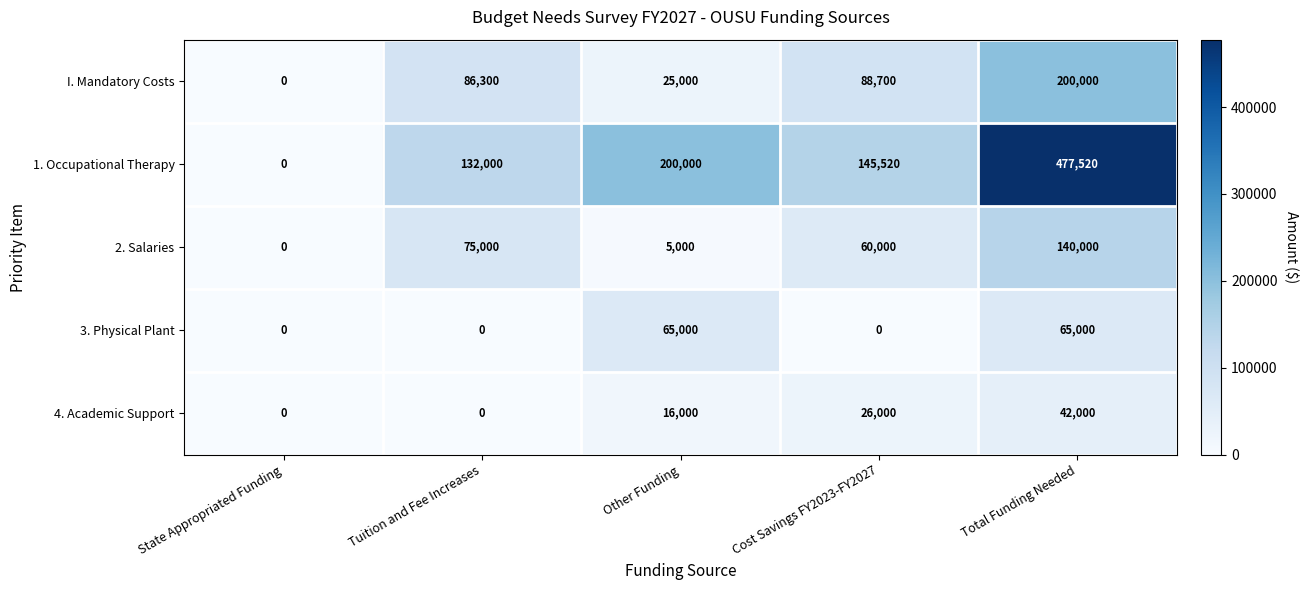

Reading left to right, list all the values displayed in this chart.

I. Mandatory Costs: State Appropriated Funding=0	Tuition and Fee Increases=86300	Other Funding=25000	Cost Savings FY2023-FY2027=88700	Total Funding Needed=200000
1. Occupational Therapy: State Appropriated Funding=0	Tuition and Fee Increases=132000	Other Funding=200000	Cost Savings FY2023-FY2027=145520	Total Funding Needed=477520
2. Salaries: State Appropriated Funding=0	Tuition and Fee Increases=75000	Other Funding=5000	Cost Savings FY2023-FY2027=60000	Total Funding Needed=140000
3. Physical Plant: State Appropriated Funding=0	Tuition and Fee Increases=0	Other Funding=65000	Cost Savings FY2023-FY2027=0	Total Funding Needed=65000
4. Academic Support: State Appropriated Funding=0	Tuition and Fee Increases=0	Other Funding=16000	Cost Savings FY2023-FY2027=26000	Total Funding Needed=42000